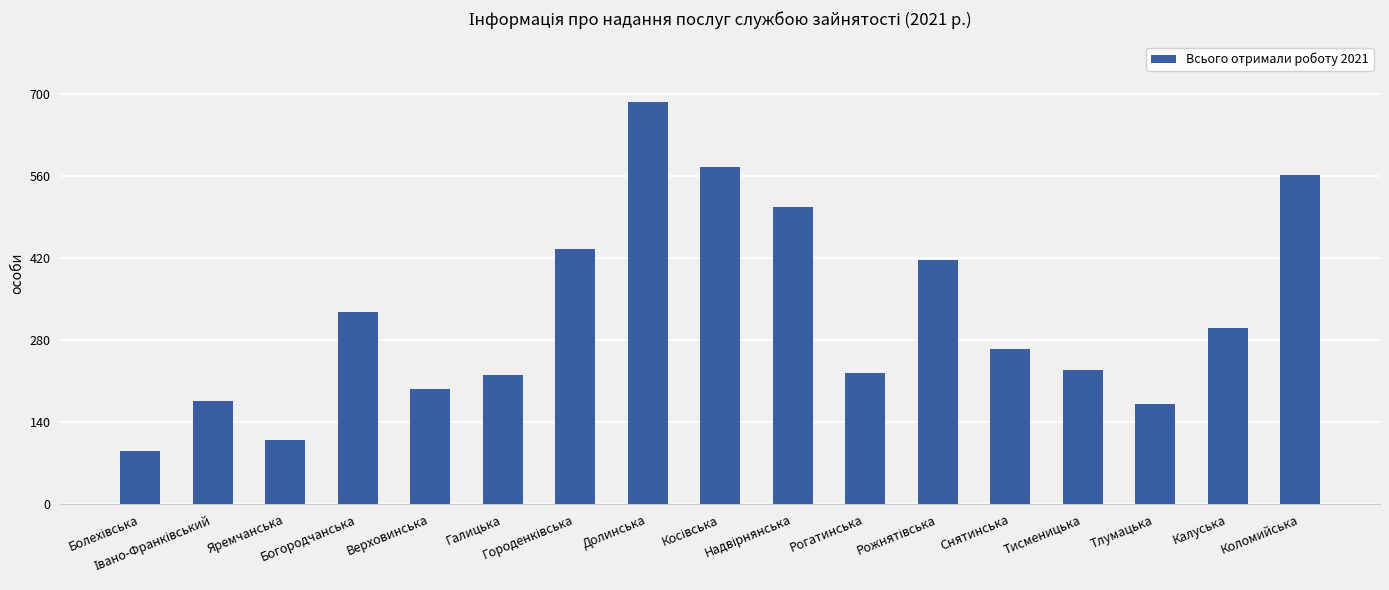

What is the sum of all values?

5499